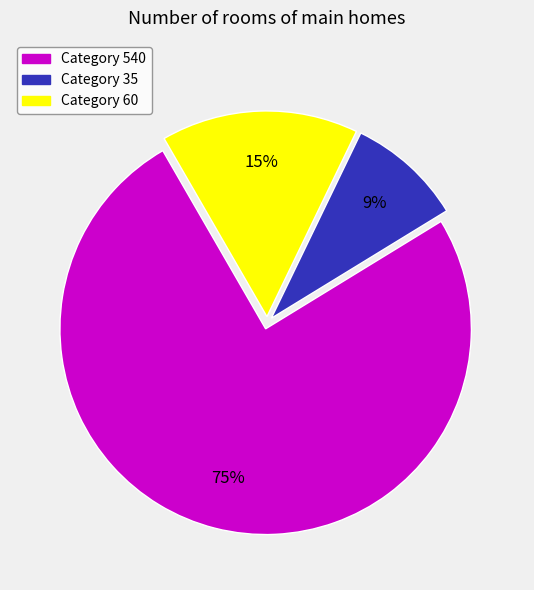

Does any single category account for the majority?

Yes